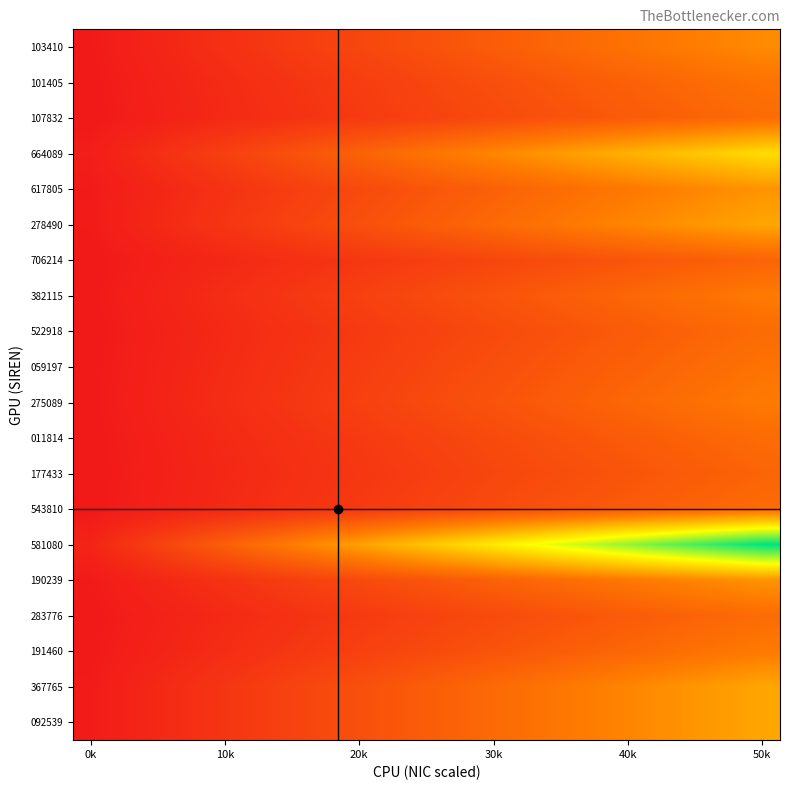

How many data points does each series have?

20